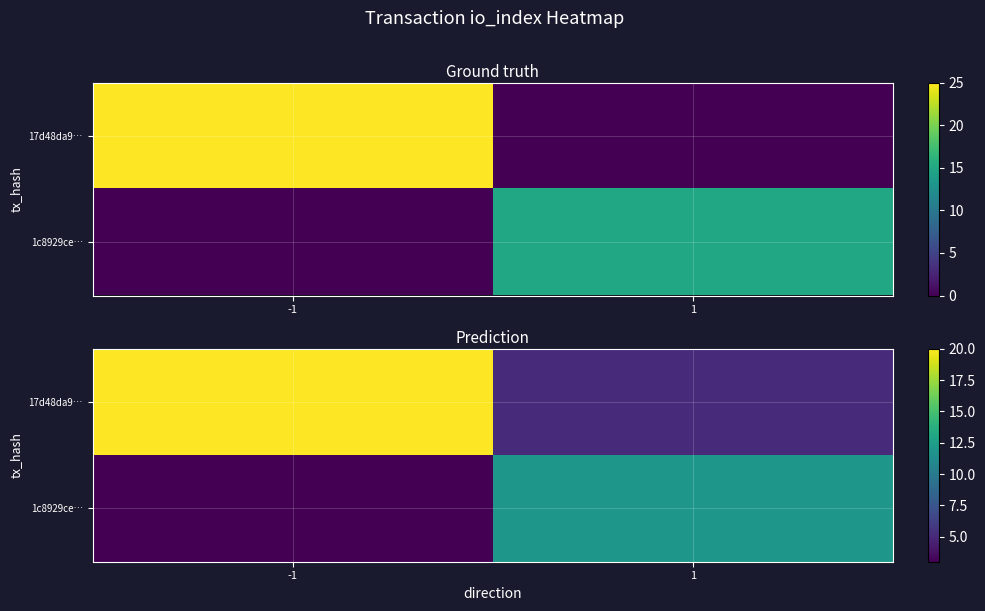

Which has a higher value, -1 or 1?

-1